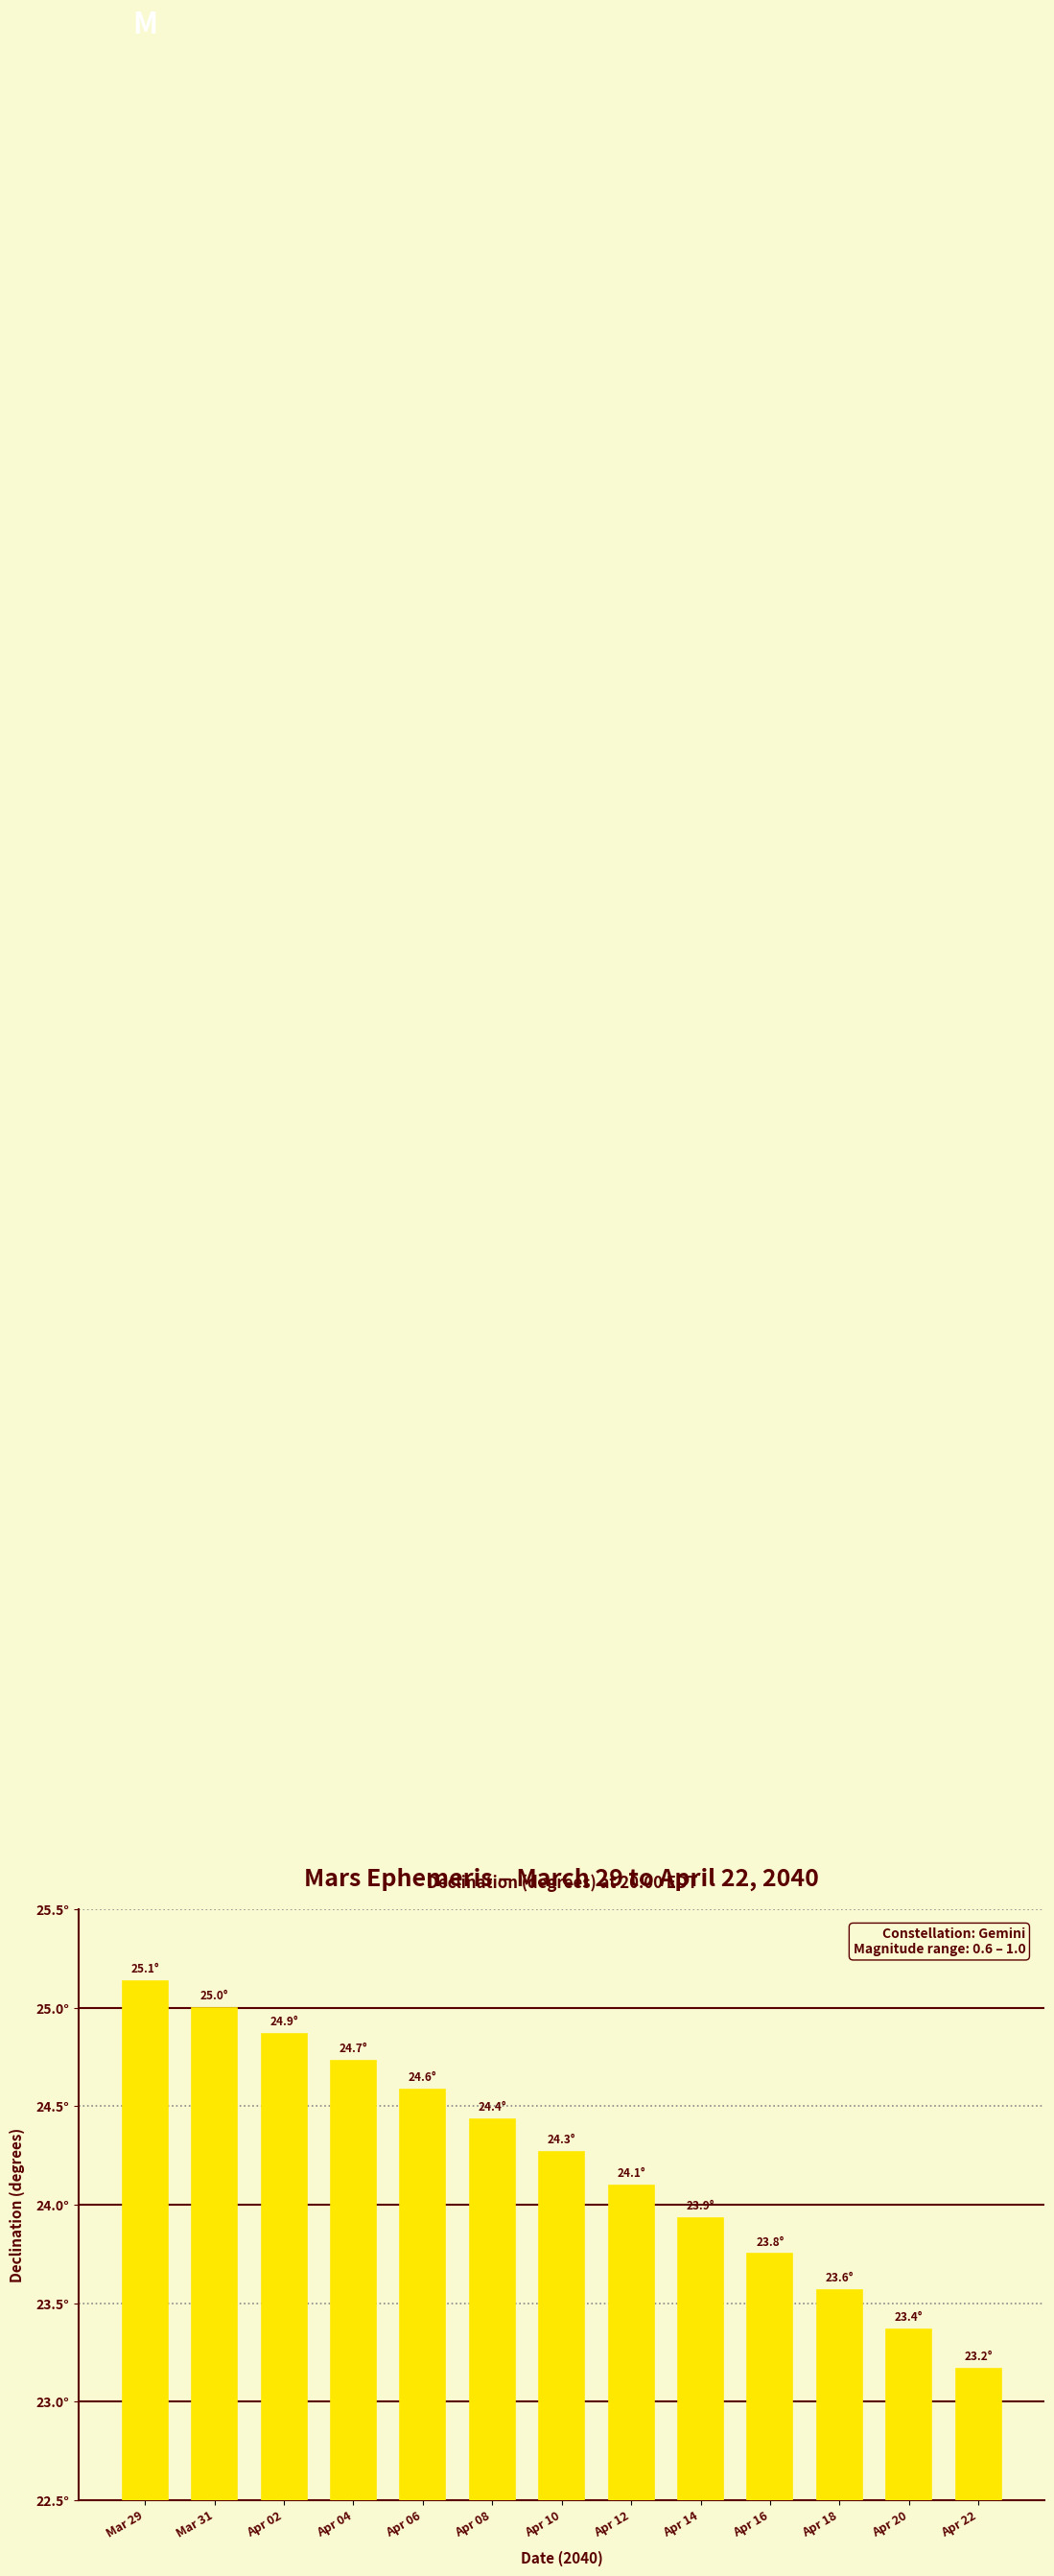

Does the chart contain any negative values?

No